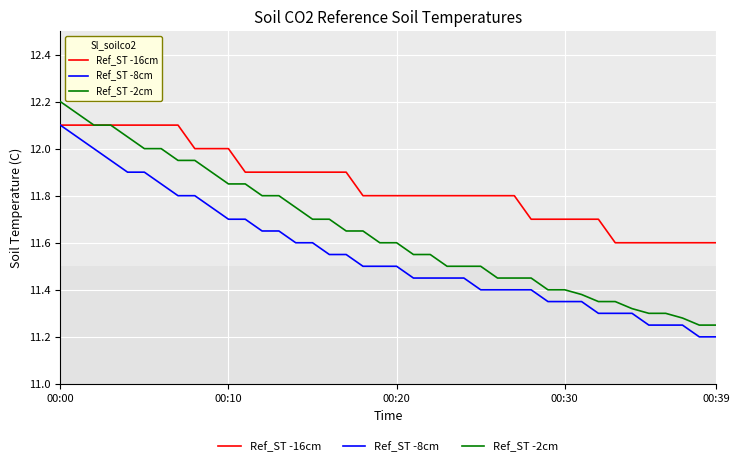

Rank the series by their average value, from highest to lowest.

Ref_ST -16cm, Ref_ST -2cm, Ref_ST -8cm